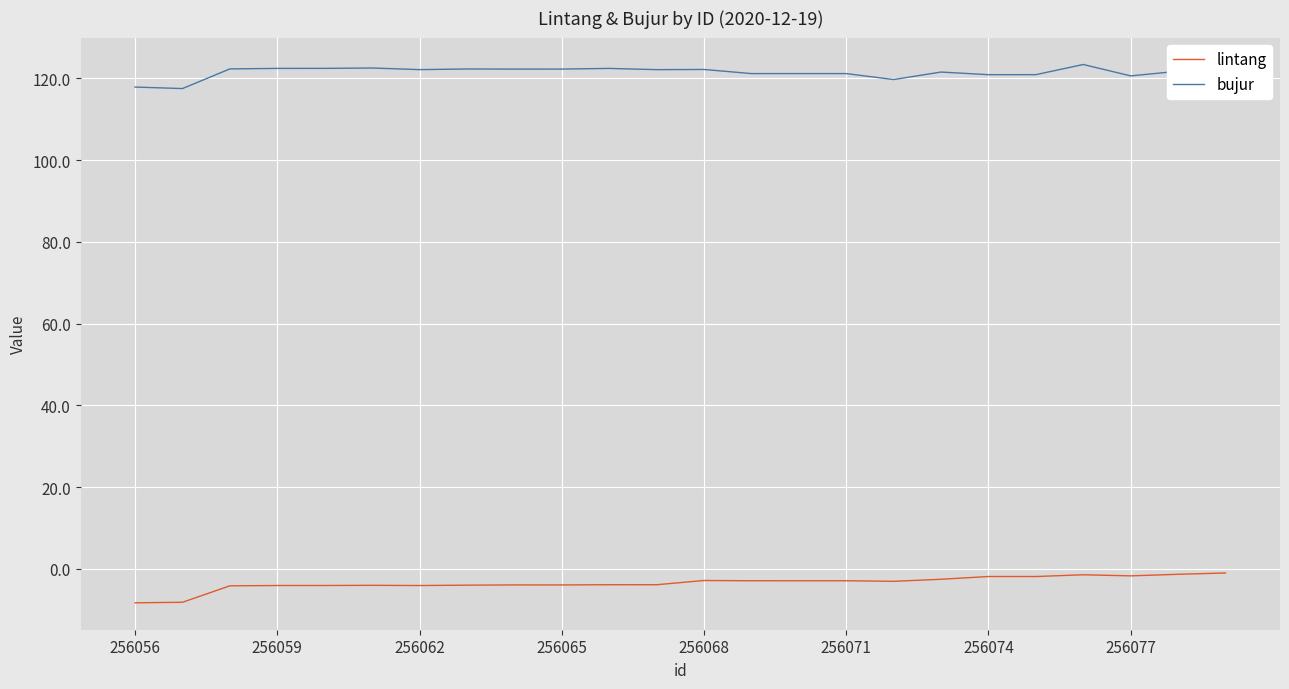

What is the lowest value of the bujur series?

117.5